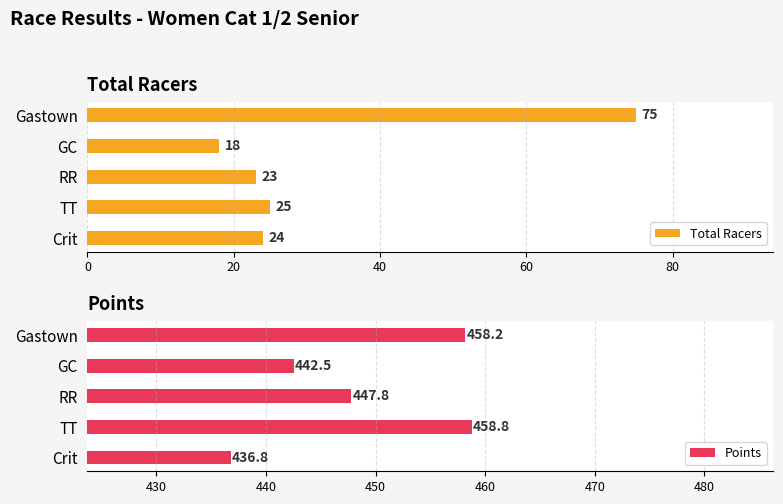

Does the chart contain stacked bars?

No